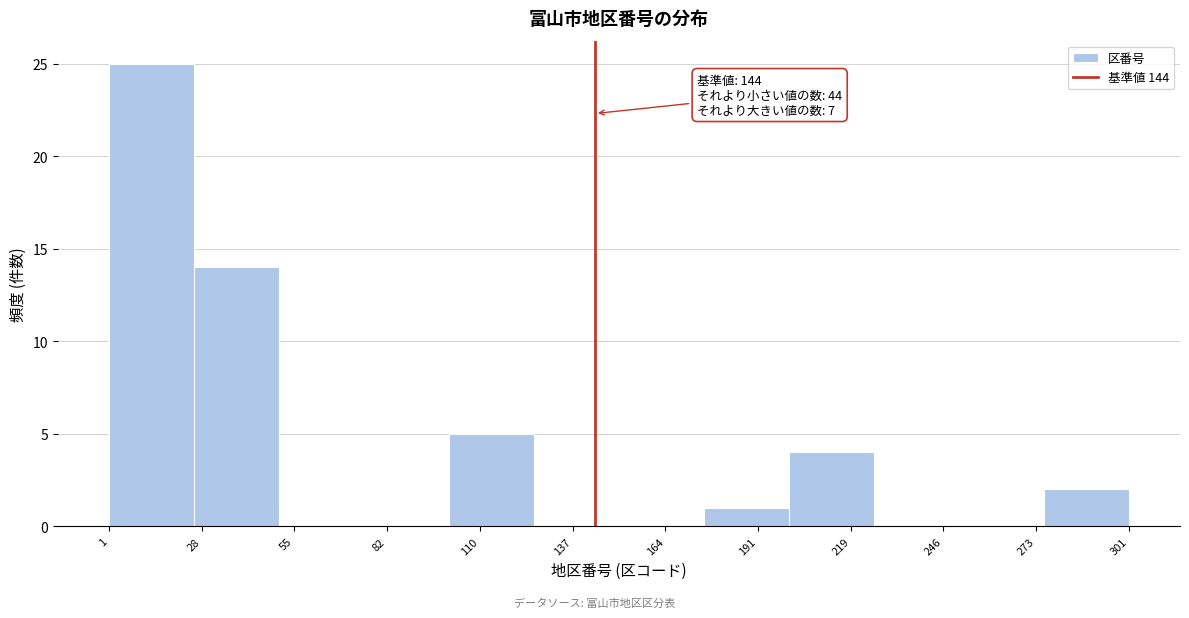

Which range on the x-axis has the tallest bar?

1 to 26